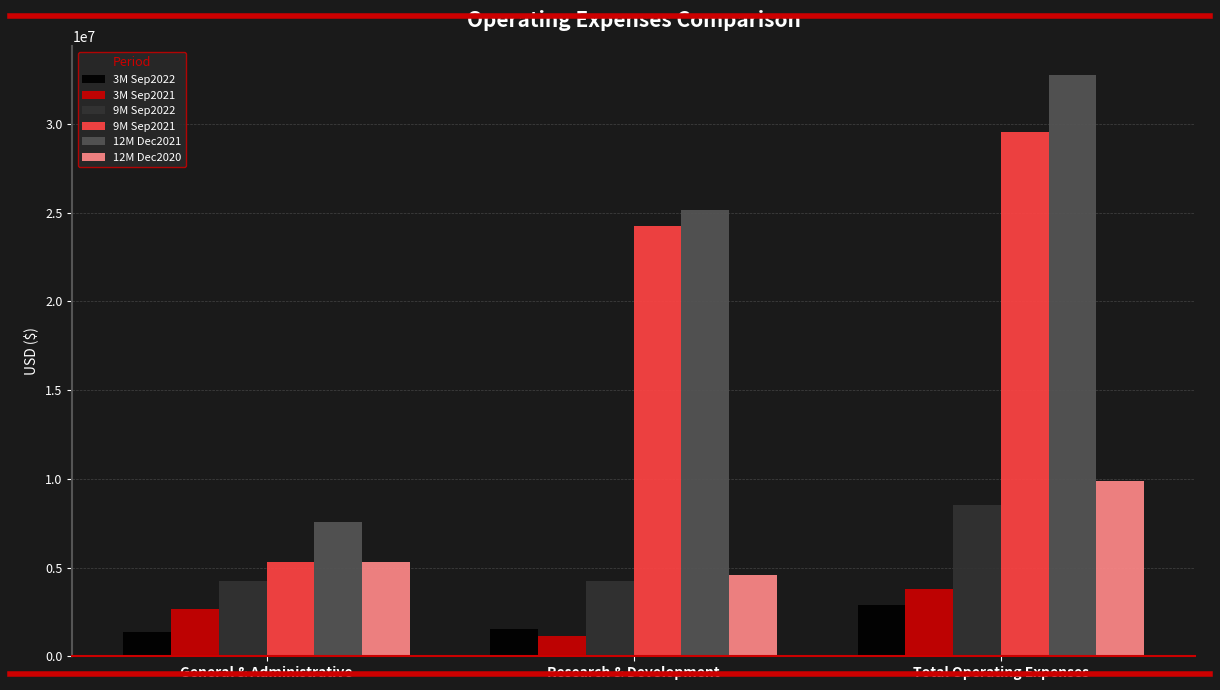

Is it true that 12M Dec2020 equals 7806082 at General & Administrative?

False